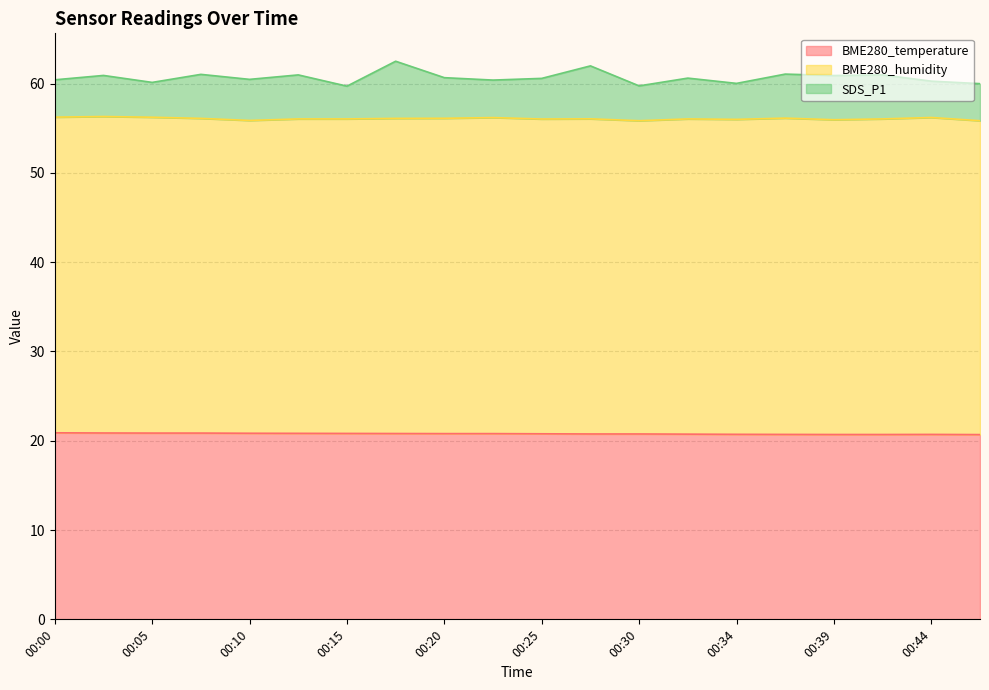

Is it true that BME280_temperature equals 6.2 at 00:44?

False